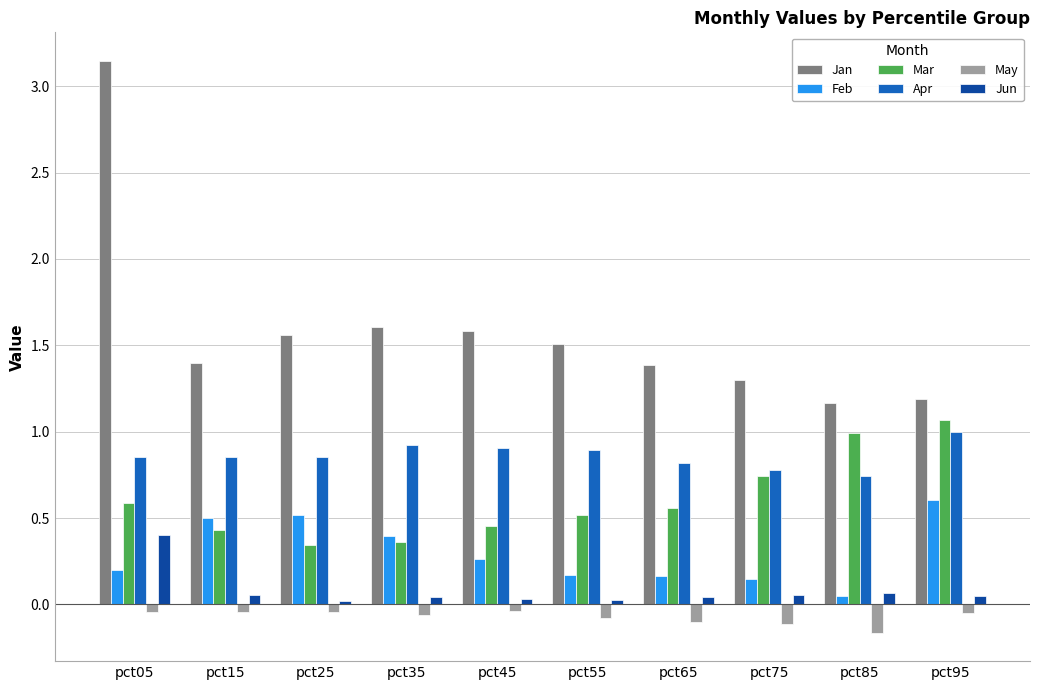

Which category has the lowest value across all series?

pct85